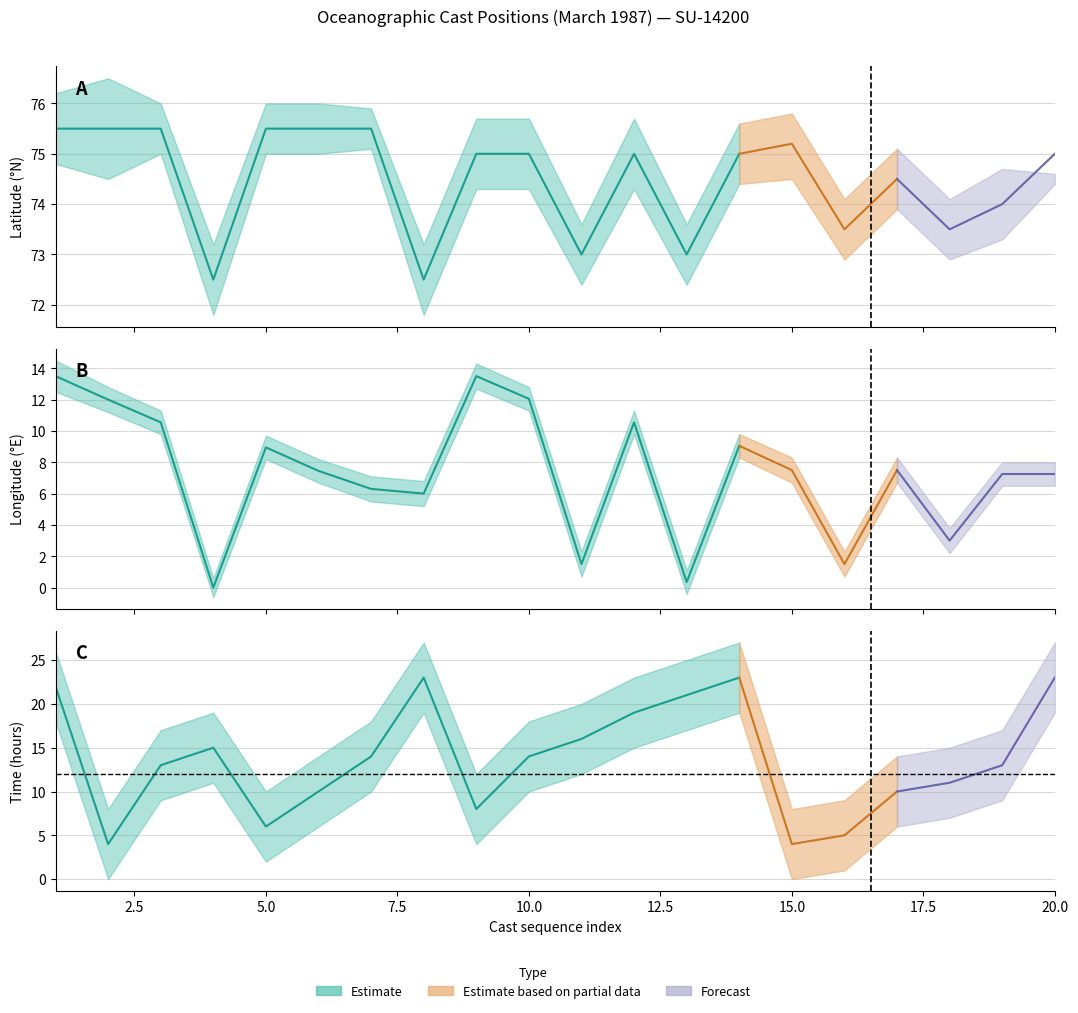

Where is the first local minimum for Longitude_upper?

4